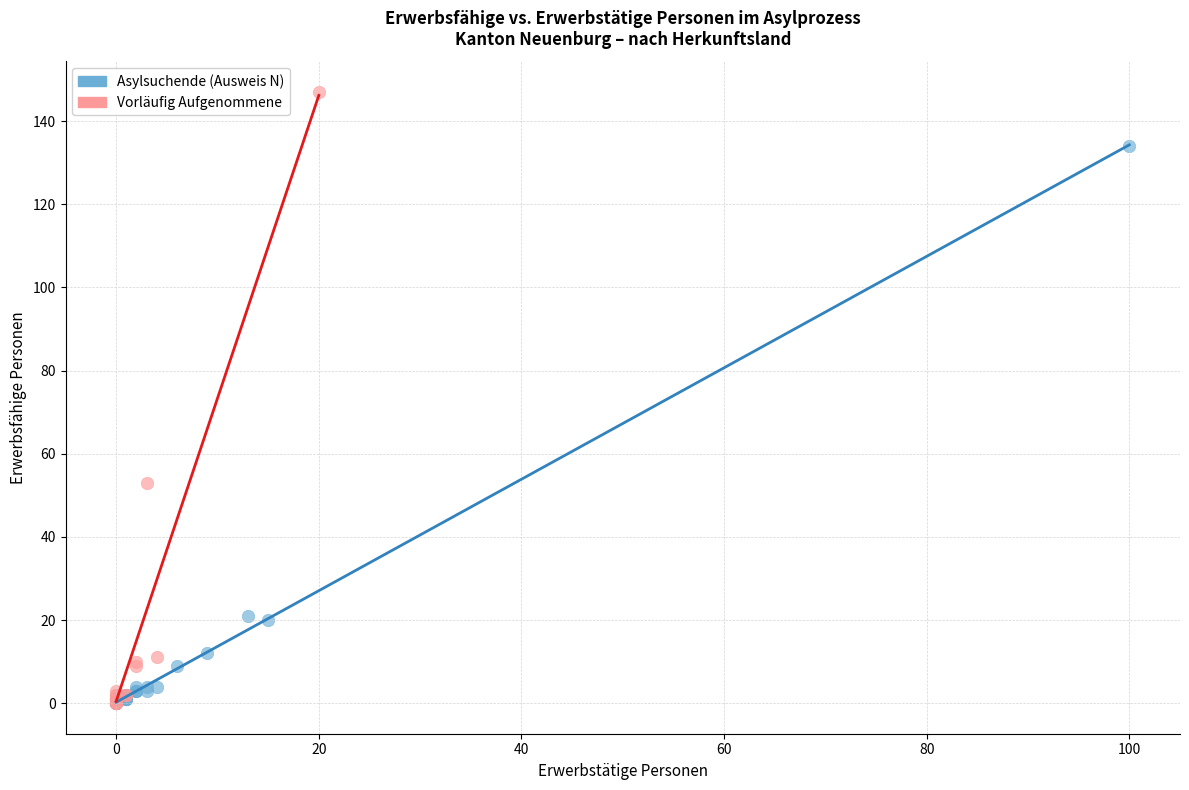

Which series has the widest spread of Y values?

Vorläufig Aufgenommene